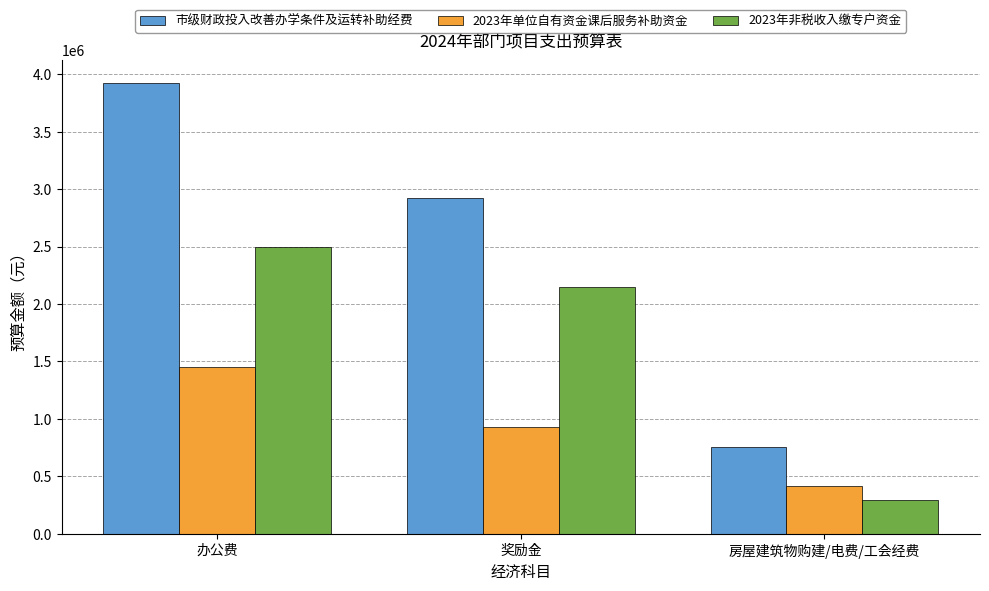

Read the 2023年单位自有资金课后服务补助资金 value at 房屋建筑物购建/电费/工会经费.

418400.0